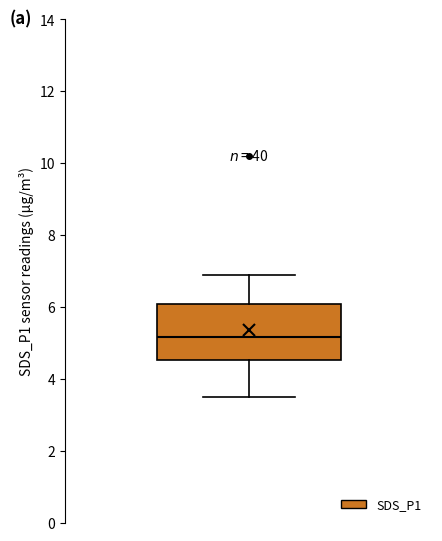

Where is the lower edge of the box on the y-axis? The values are not printed on the chart, so give them approximately, as read against the axis.

4.6